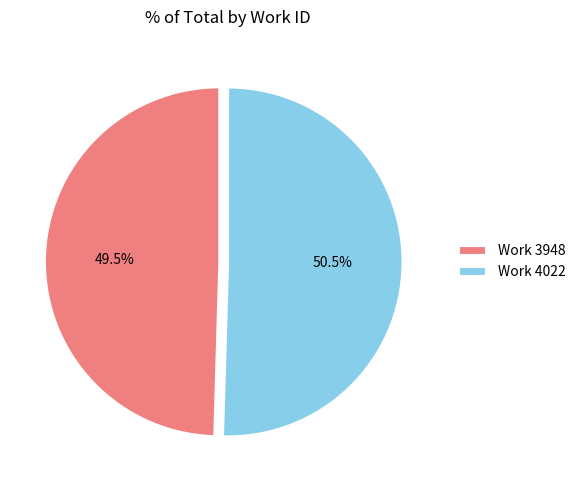

Does any single category account for the majority?

Yes